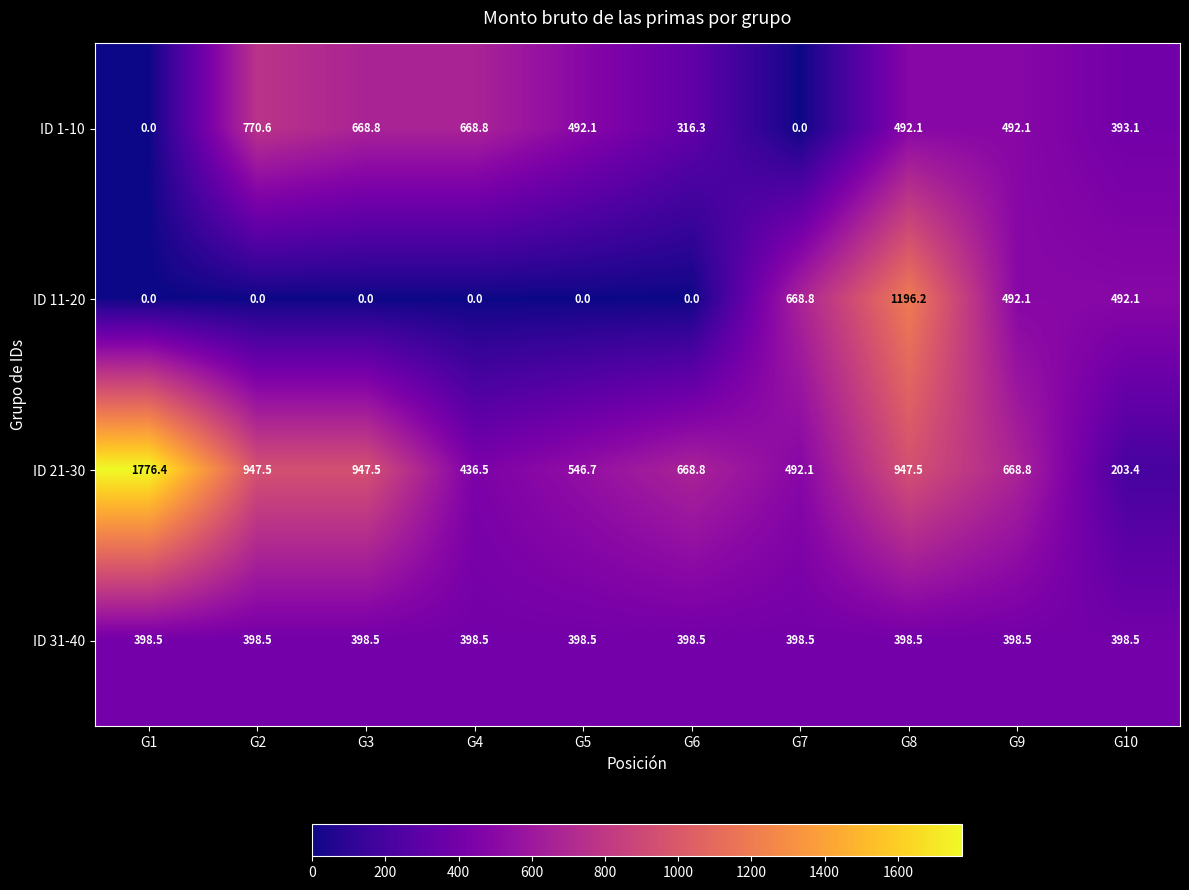

What is the greatest value displayed?

1776.4